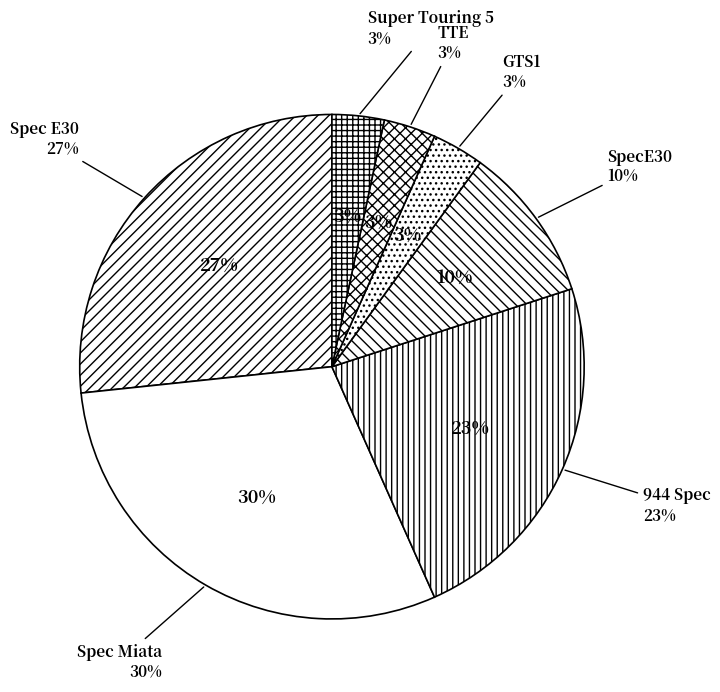

How many slices are in this pie chart?

7